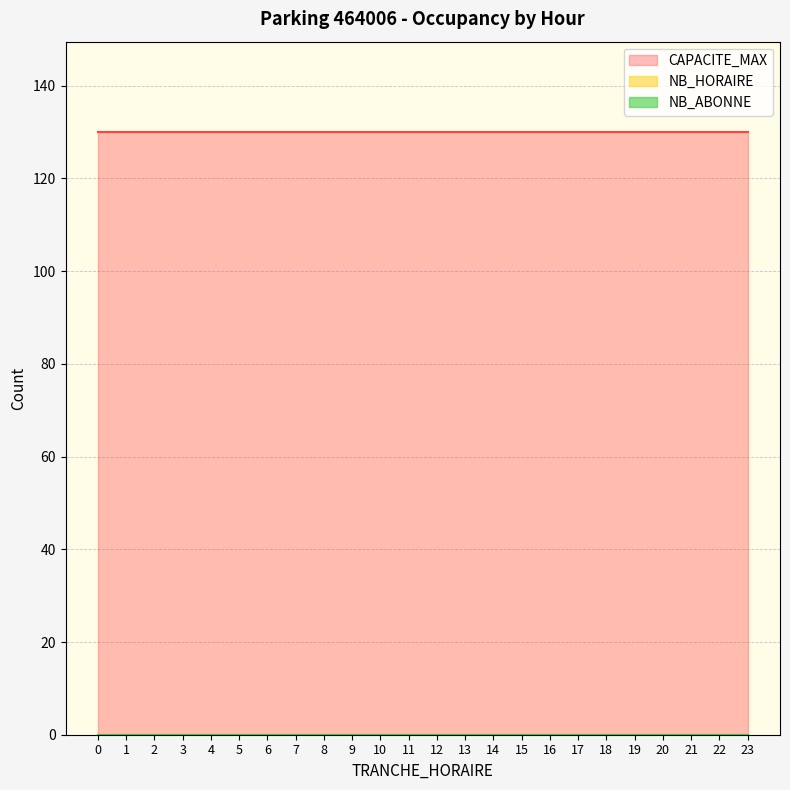

At which label is NB_HORAIRE closest to 0?

2